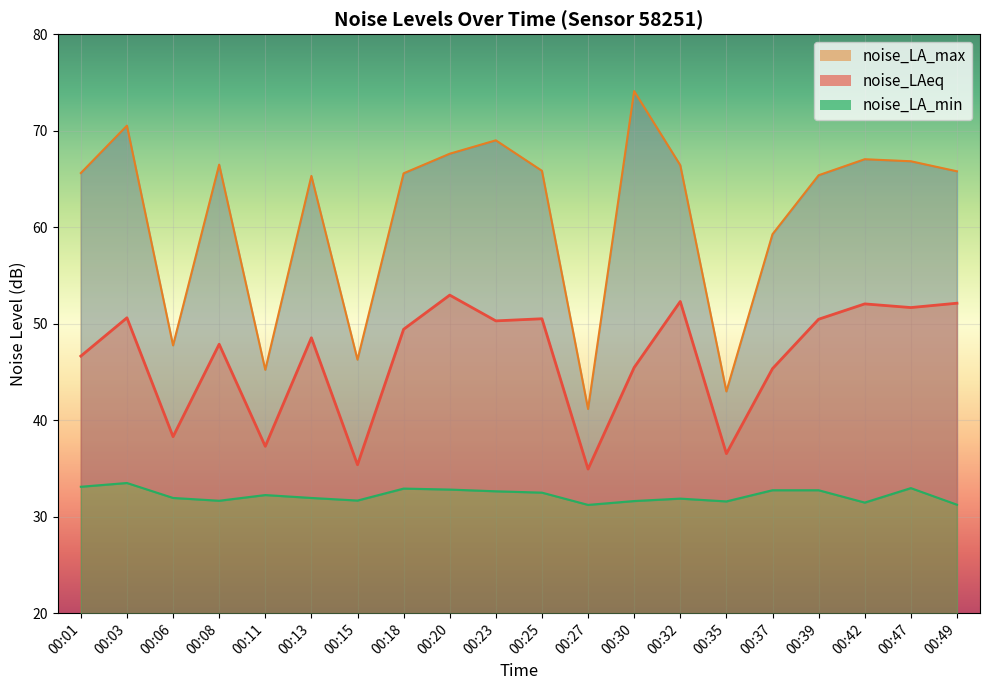

What is the average value of the noise_LA_max series?

61.2